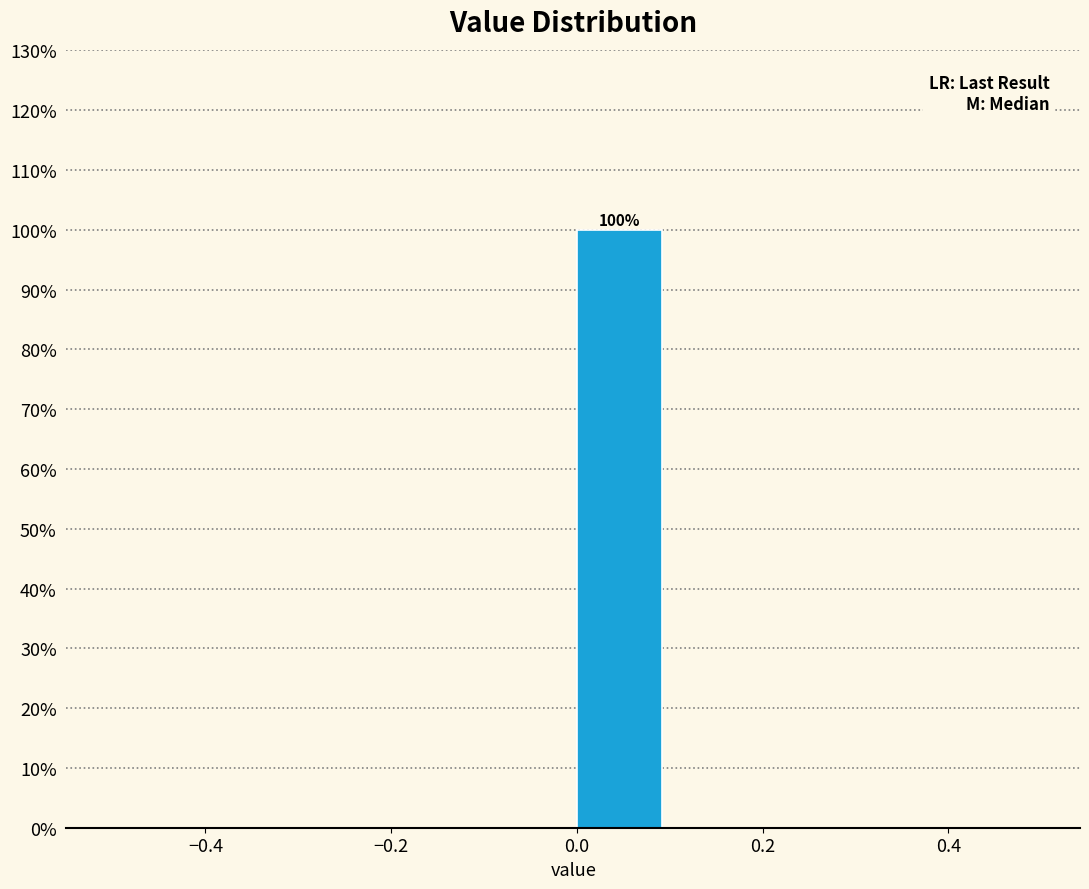

Which range on the x-axis has the tallest bar?

0.0 to 0.1